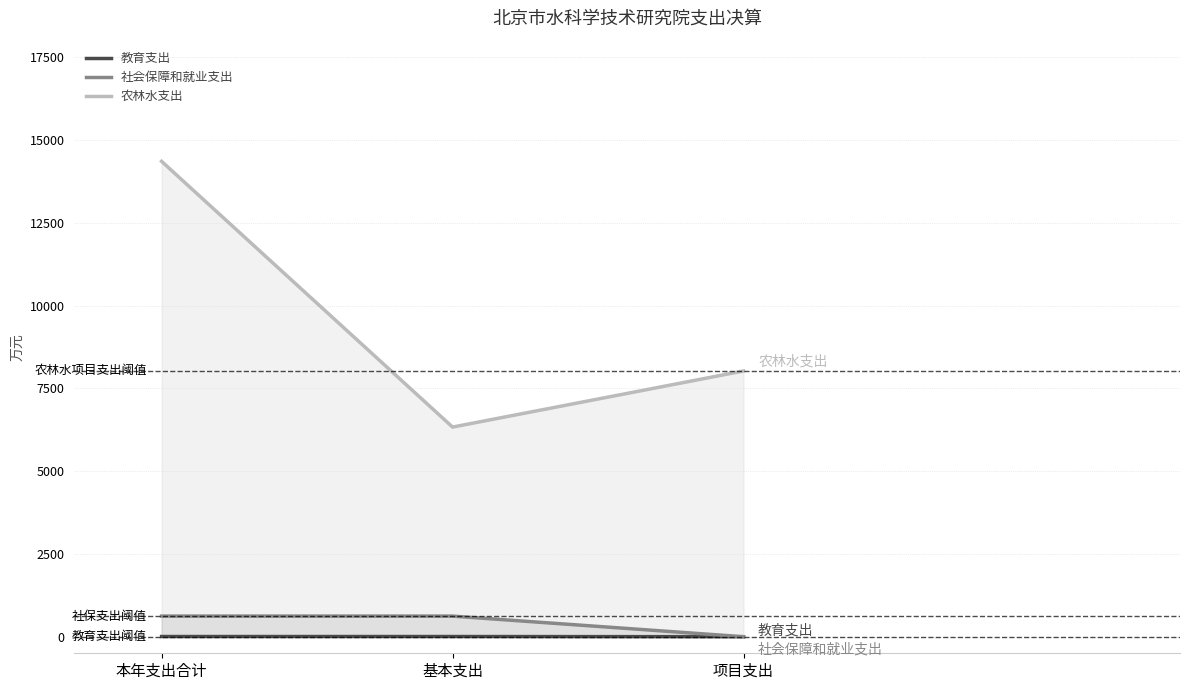

What is the difference between the highest and lowest values at 基本支出?

6325.2